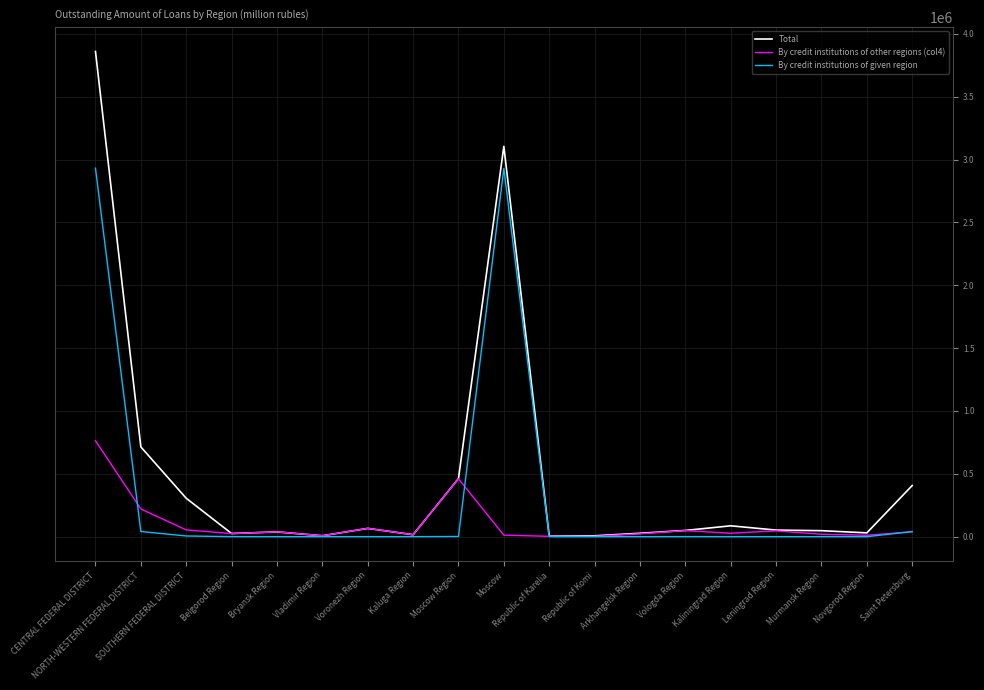

Rank the series by their maximum value, from lowest to highest.

By credit institutions of other regions (col4), By credit institutions of given region, Total